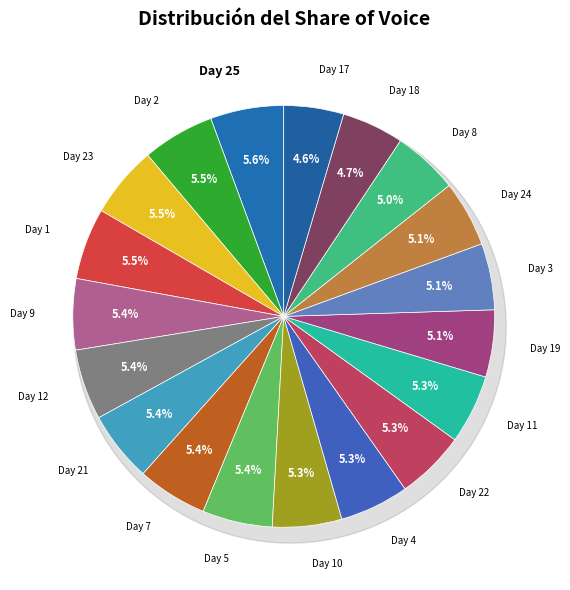

Does Day 25 account for over 50% of the chart?

No